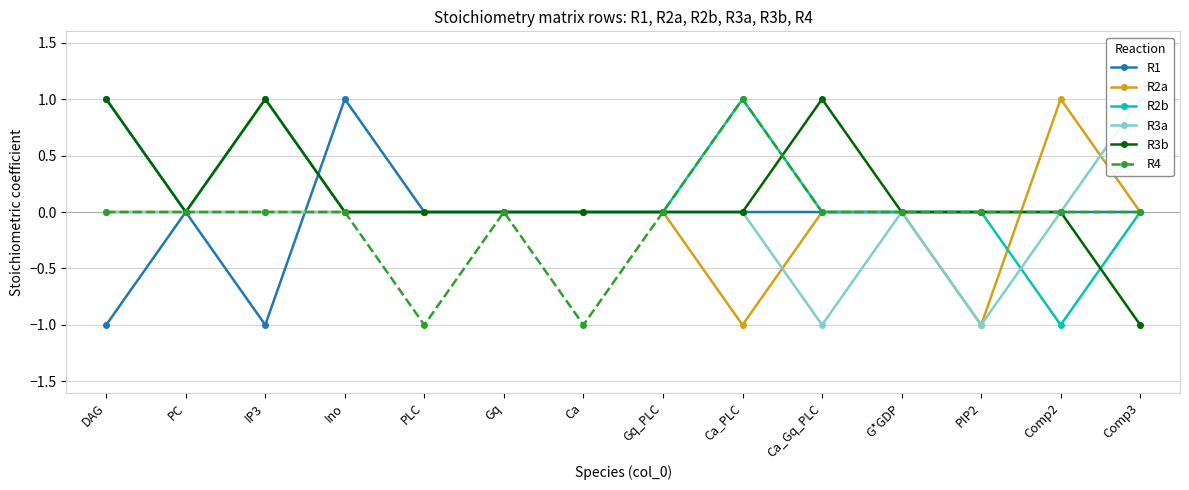

What is the sum of all R2b values?

2